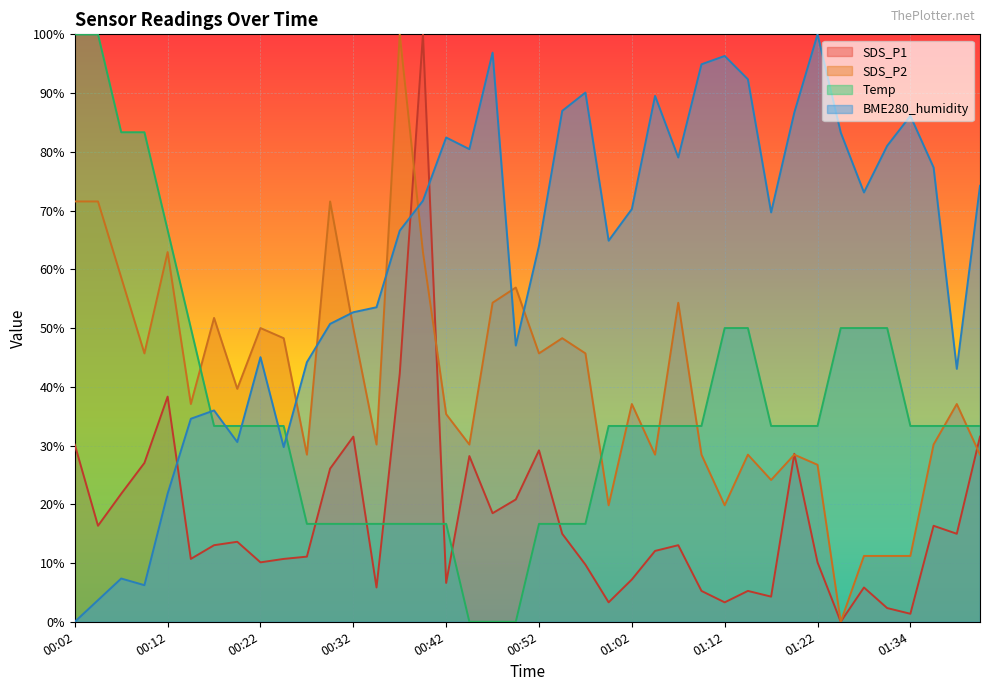

Reading right to left, list all the values displayed in this chart.

SDS_P1: 01:43=31.5	01:39=15.0	01:37=16.3	01:34=1.4	01:30=2.3	01:28=5.8	01:25=0.0	01:22=10.1	01:20=28.6	01:17=4.3	01:15=5.3	01:12=3.3	01:10=5.3	01:07=13.0	01:05=12.1	01:02=7.2	01:00=3.3	00:57=9.7	00:54=15.0	00:52=29.2	00:49=20.8	00:47=18.5	00:44=28.2	00:42=6.6	00:39=100.0	00:36=42.2	00:34=5.8	00:32=31.5	00:29=26.1	00:27=11.1	00:24=10.7	00:22=10.1	00:19=13.6	00:17=13.0	00:14=10.7	00:12=38.3	00:09=27.0	00:07=21.8	00:04=16.3	00:02=30.2
SDS_P2: 01:43=28.4	01:39=37.1	01:37=30.2	01:34=11.2	01:30=11.2	01:28=11.2	01:25=0.0	01:22=26.7	01:20=28.4	01:17=24.1	01:15=28.4	01:12=19.8	01:10=28.4	01:07=54.3	01:05=28.4	01:02=37.1	01:00=19.8	00:57=45.7	00:54=48.3	00:52=45.7	00:49=56.9	00:47=54.3	00:44=30.2	00:42=35.3	00:39=62.9	00:36=100.0	00:34=30.2	00:32=50.0	00:29=71.6	00:27=28.4	00:24=48.3	00:22=50.0	00:19=39.7	00:17=51.7	00:14=37.1	00:12=62.9	00:09=45.7	00:07=58.6	00:04=71.6	00:02=71.6
Temp: 01:43=33.3	01:39=33.3	01:37=33.3	01:34=33.3	01:30=50.0	01:28=50.0	01:25=50.0	01:22=33.3	01:20=33.3	01:17=33.3	01:15=50.0	01:12=50.0	01:10=33.3	01:07=33.3	01:05=33.3	01:02=33.3	01:00=33.3	00:57=16.7	00:54=16.7	00:52=16.7	00:49=0.0	00:47=0.0	00:44=0.0	00:42=16.7	00:39=16.7	00:36=16.7	00:34=16.7	00:32=16.7	00:29=16.7	00:27=16.7	00:24=33.3	00:22=33.3	00:19=33.3	00:17=33.3	00:14=50.0	00:12=66.7	00:09=83.3	00:07=83.3	00:04=100.0	00:02=100.0
BME280_humidity: 01:43=74.2	01:39=43.1	01:37=77.3	01:34=86.1	01:30=81.0	01:28=73.1	01:25=83.3	01:22=100.0	01:20=86.7	01:17=69.7	01:15=92.4	01:12=96.3	01:10=94.9	01:07=79.0	01:05=89.5	01:02=70.3	01:00=64.9	00:57=90.1	00:54=87.0	00:52=64.0	00:49=47.0	00:47=96.9	00:44=80.5	00:42=82.4	00:39=71.7	00:36=66.6	00:34=53.5	00:32=52.7	00:29=50.7	00:27=44.2	00:24=29.7	00:22=45.0	00:19=30.6	00:17=36.0	00:14=34.6	00:12=21.8	00:09=6.2	00:07=7.4	00:04=3.7	00:02=0.0